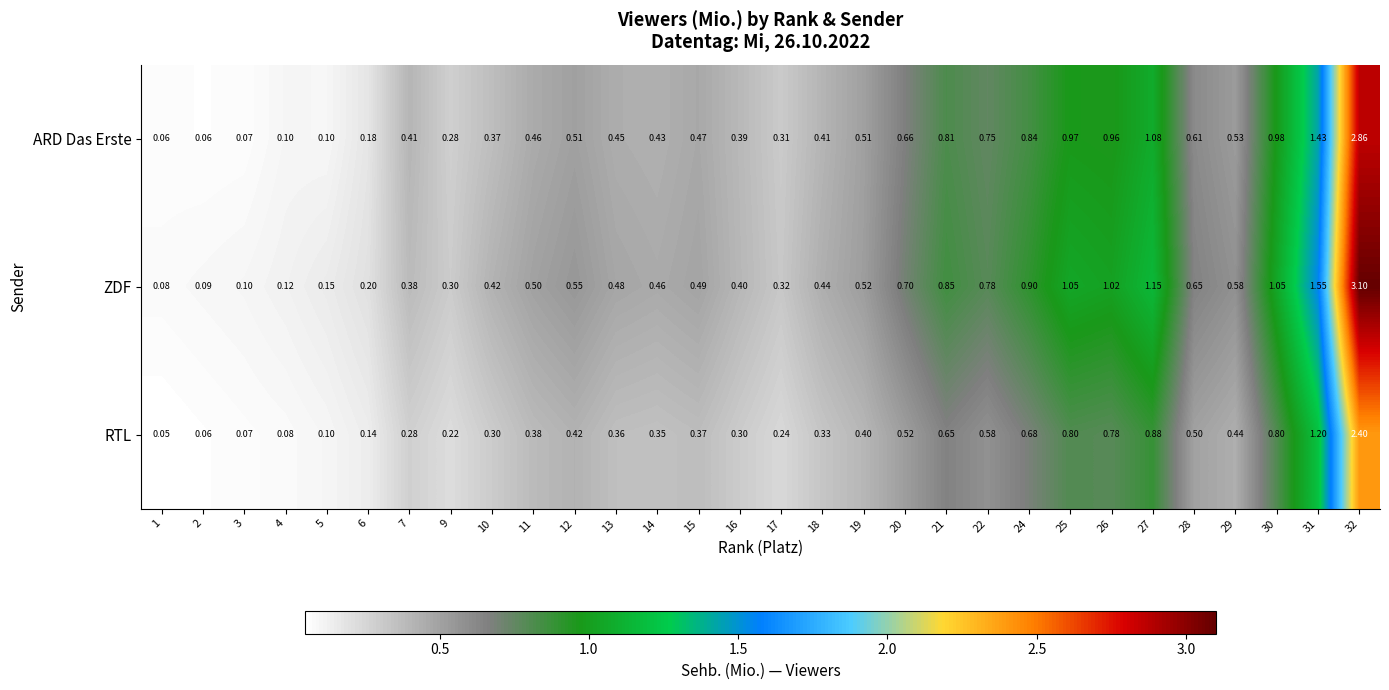

Rank the series at 13 from lowest to highest value.

RTL, ARD Das Erste, ZDF